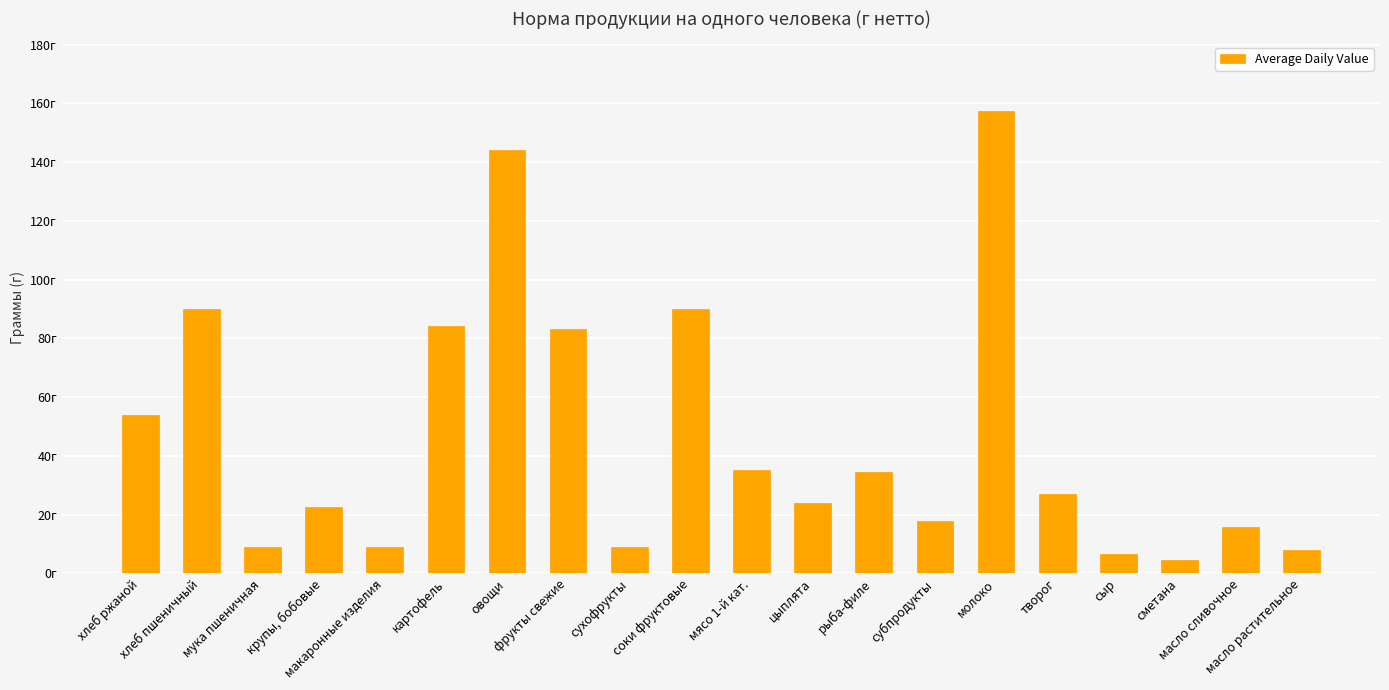

Where is the data nearest to the value 81?

фрукты свежие